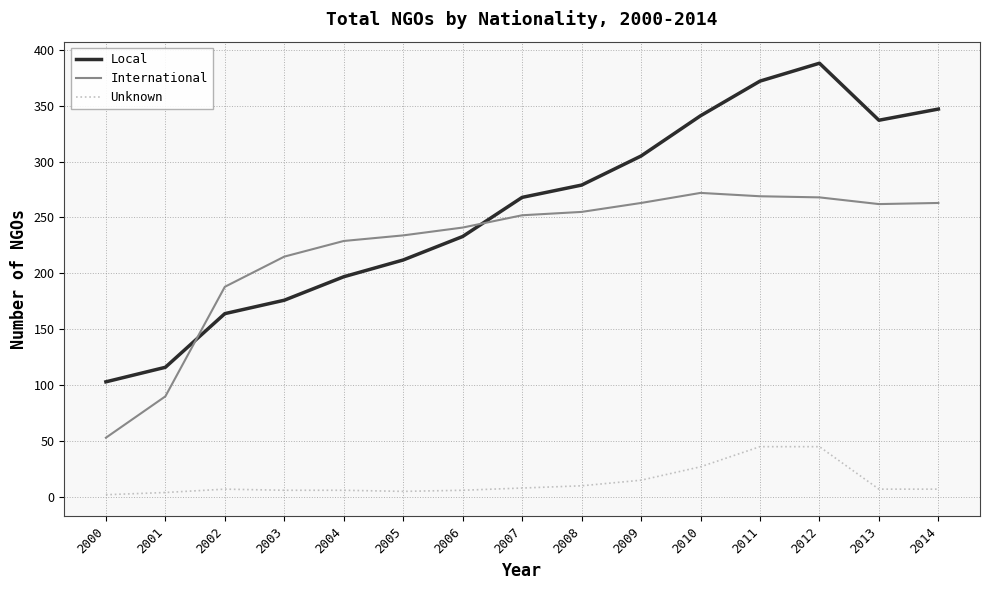

Does the chart display data point markers on the line(s)?

No